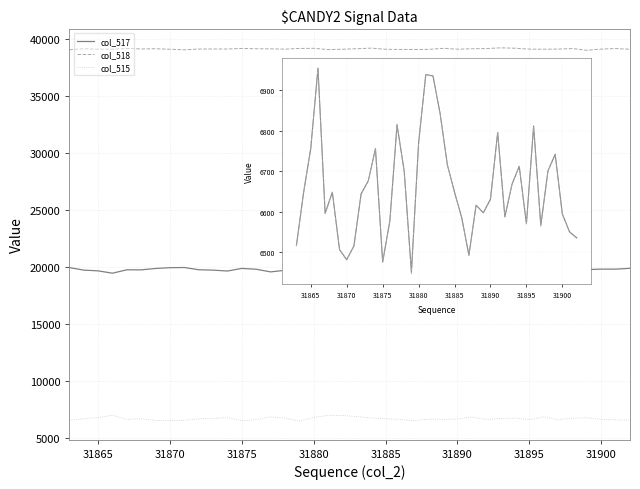

What is the greatest value displayed?

39251